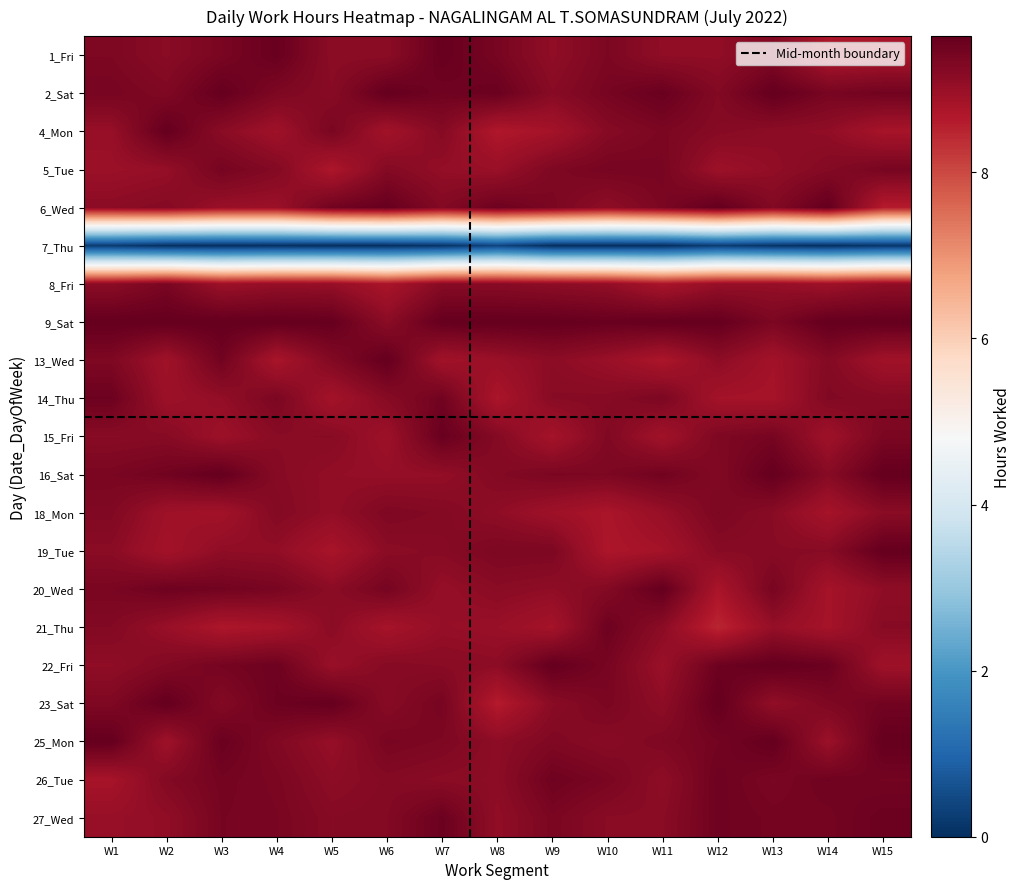

What is the average value of the 20_Wed series?

9.2